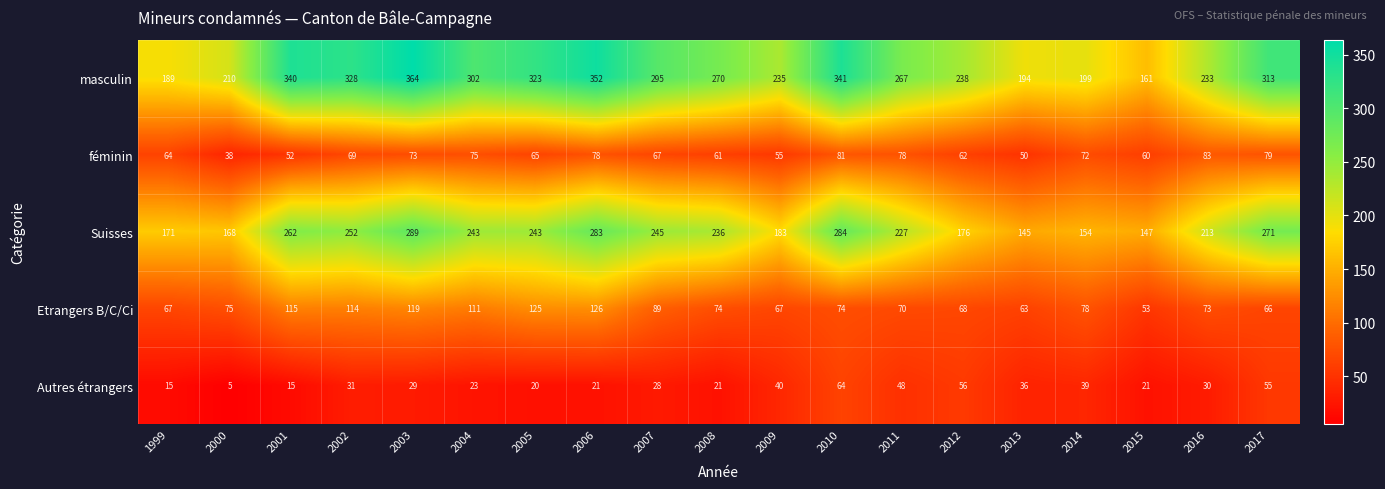

What is the difference between the second highest and minimum values in the féminin series?

43